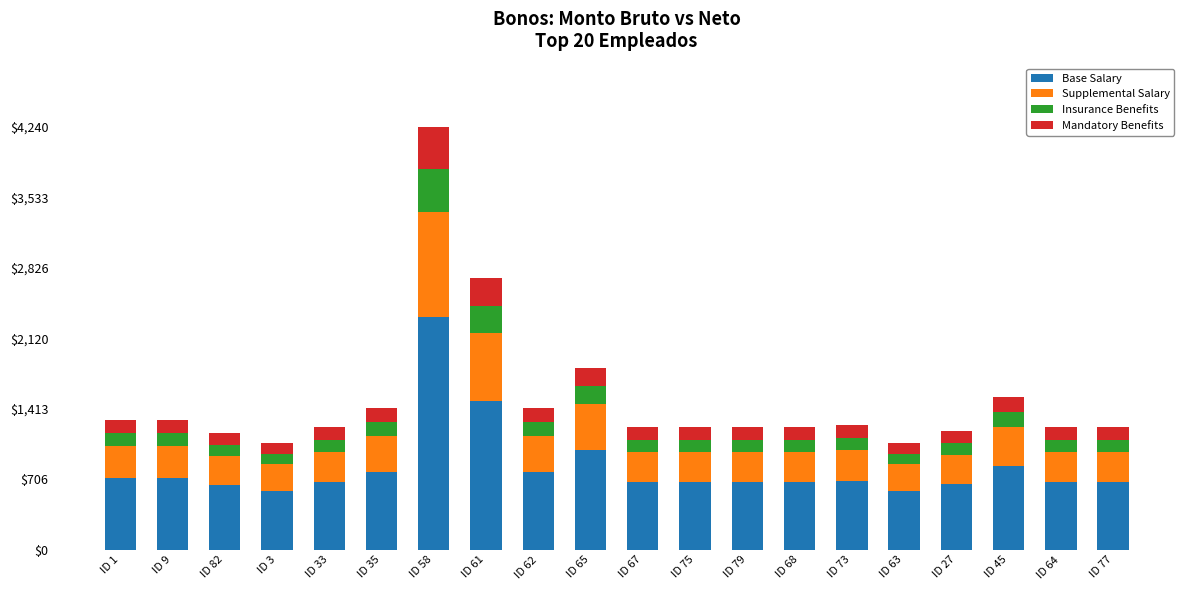

What is the lowest value of the Base Salary series?

589.5